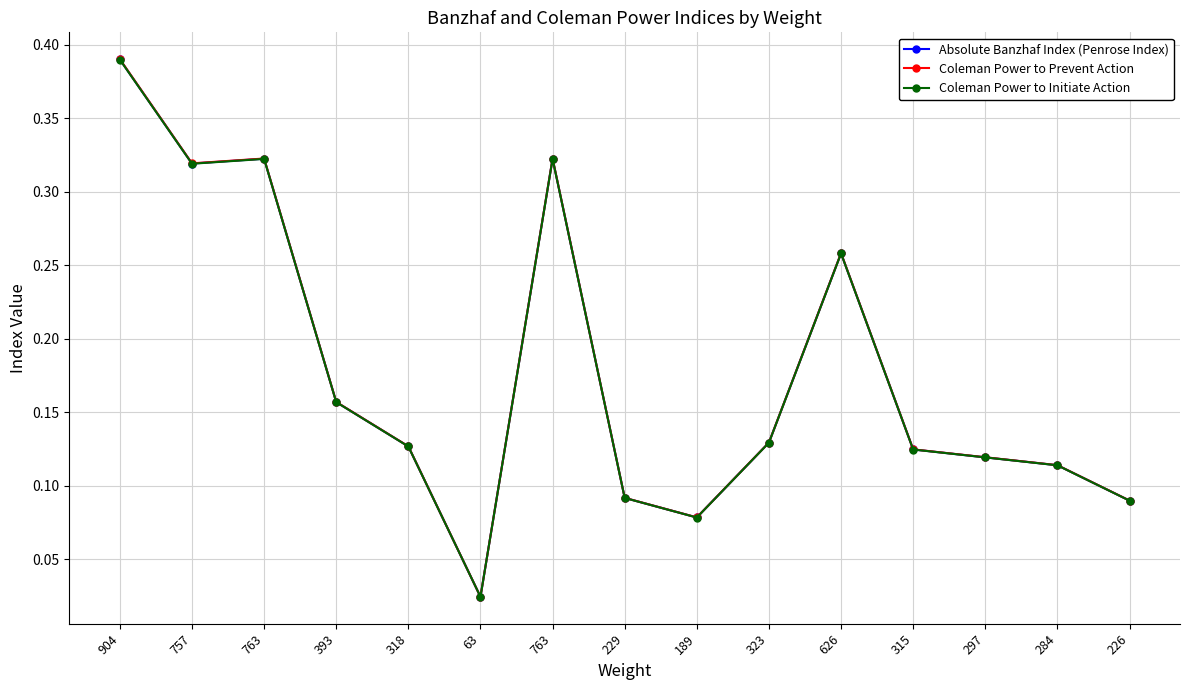

Is it true that Coleman Power to Initiate Action equals 0.1 at 297?

True